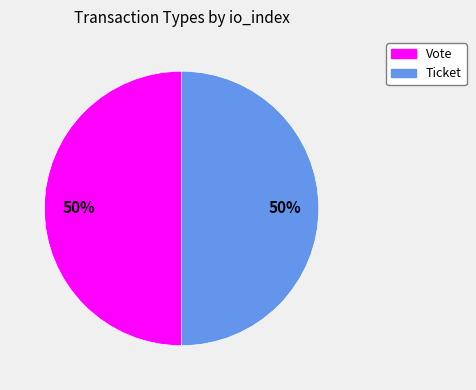

True or false: Vote accounts for 93% of the total.

False